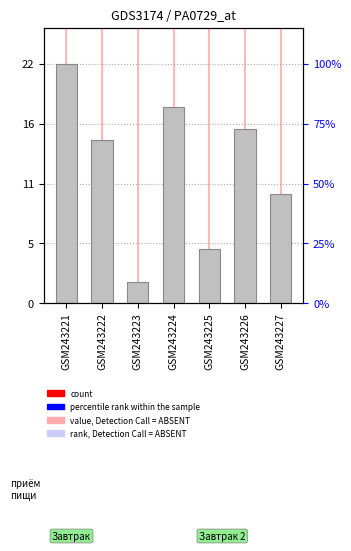

Where is the data nearest to the value 12?

GSM243227